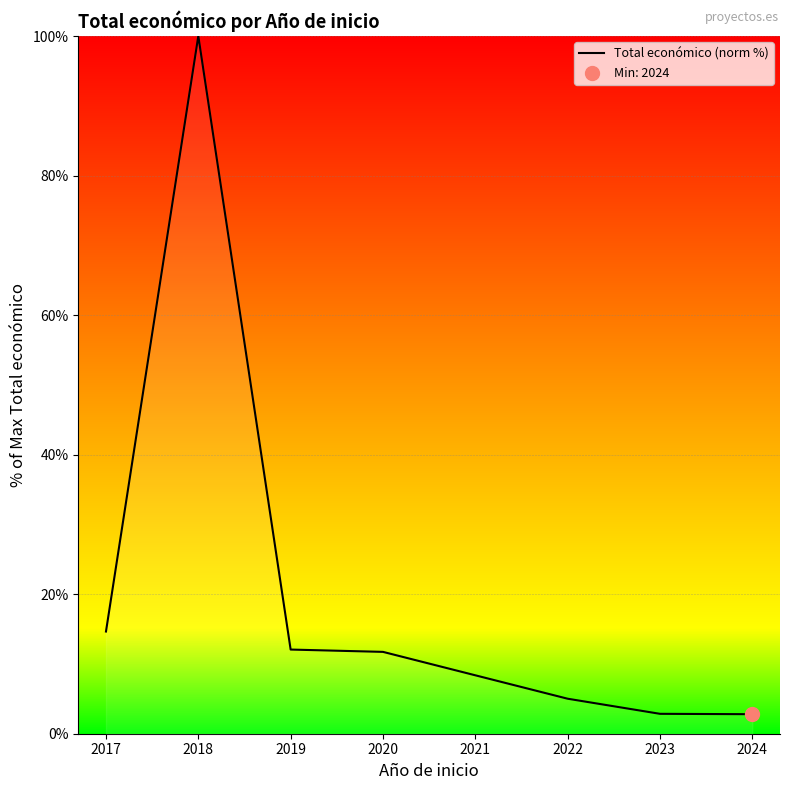

How many lines are shown in the chart?

1